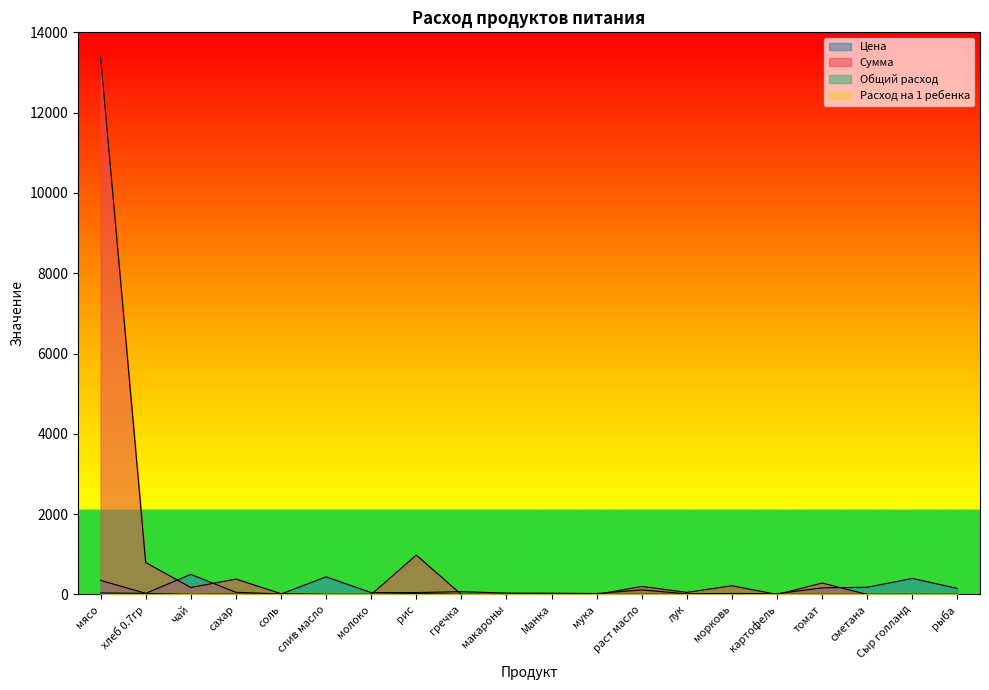

Rank the series by their maximum value, from highest to lowest.

Сумма, Цена, Расход на 1 ребенка, Общий расход